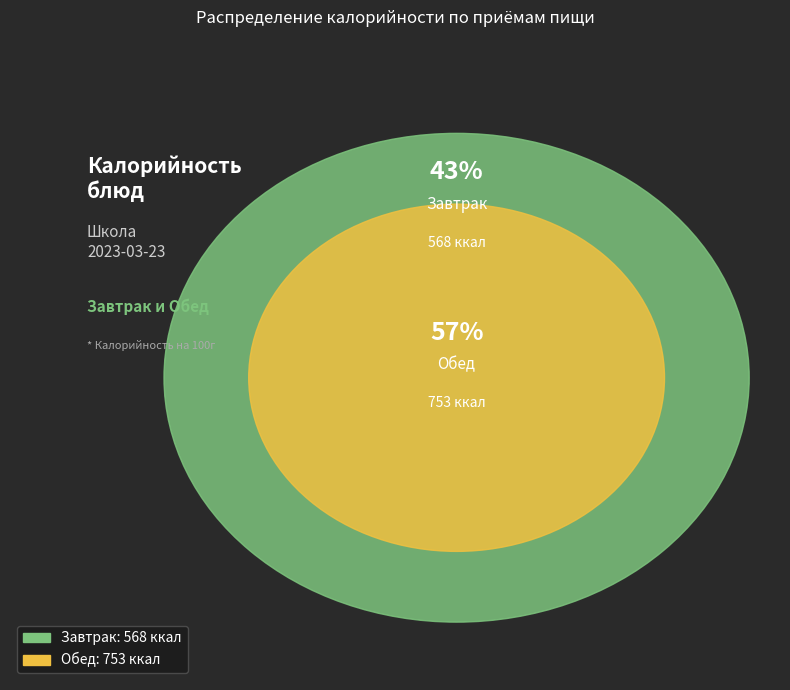

Count the number of slices in the pie.

2